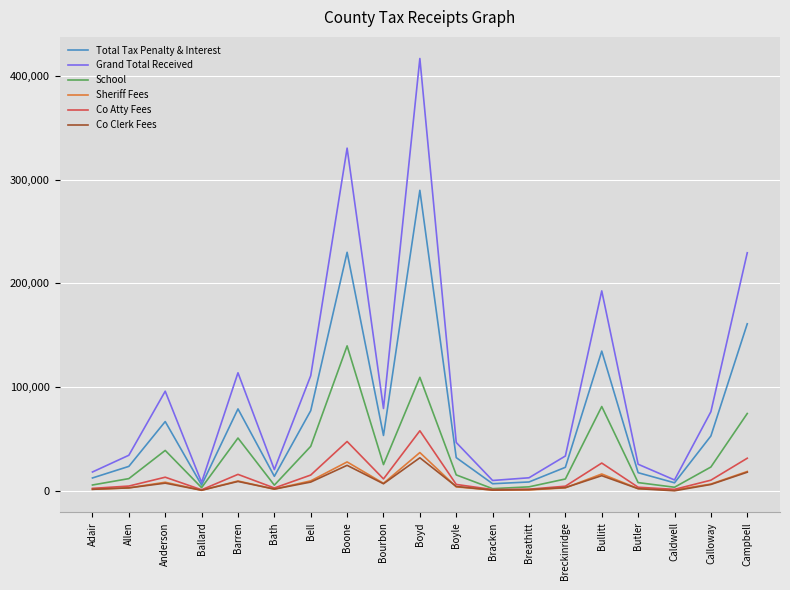

What position from the left is Anderson?

3